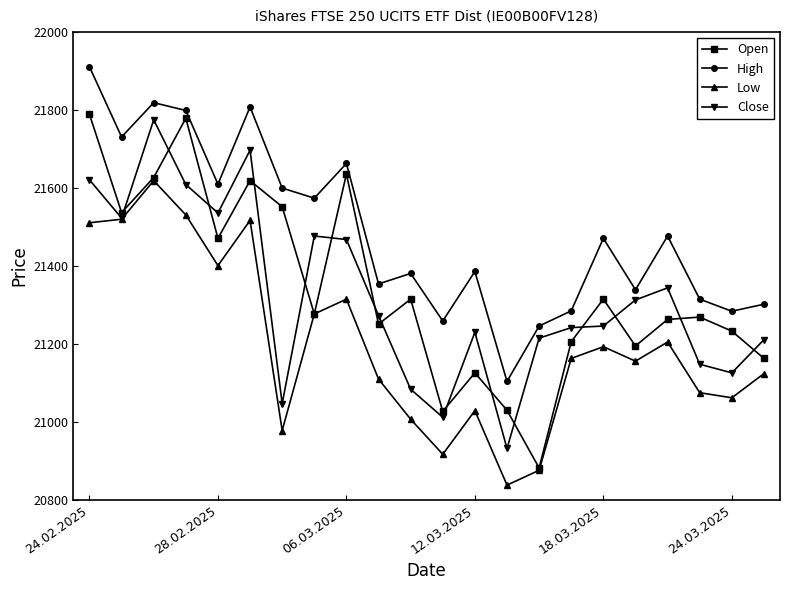

Which series has the largest range (max minus min)?

Open